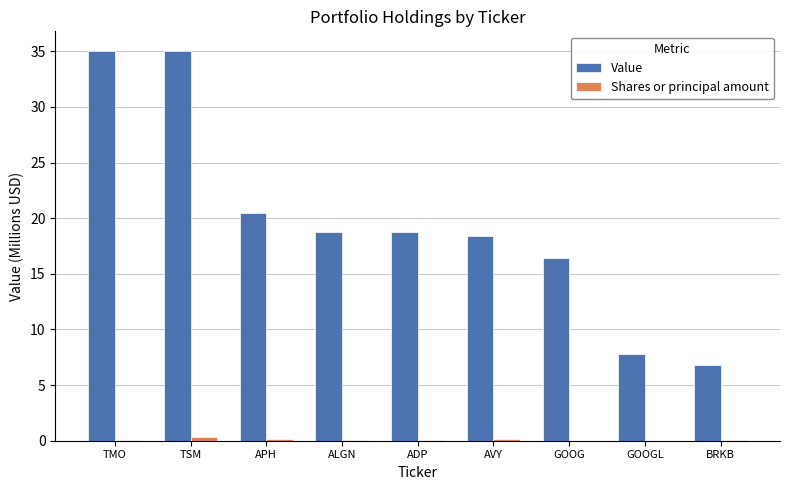

What is the highest value of the Value series?

35.0